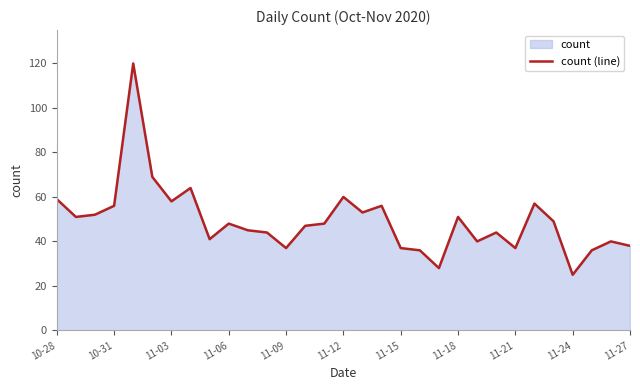

What is the greatest value displayed?

120